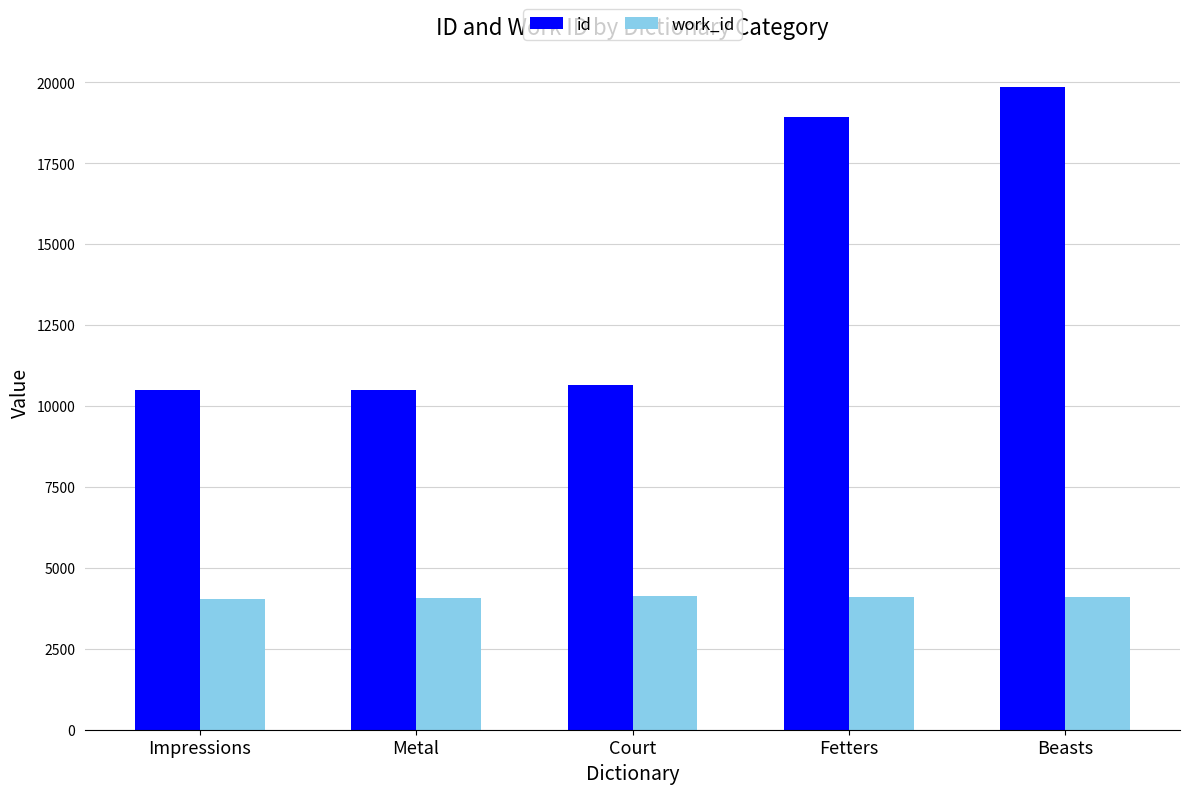

Is it true that id equals 10491 at Impressions?

True